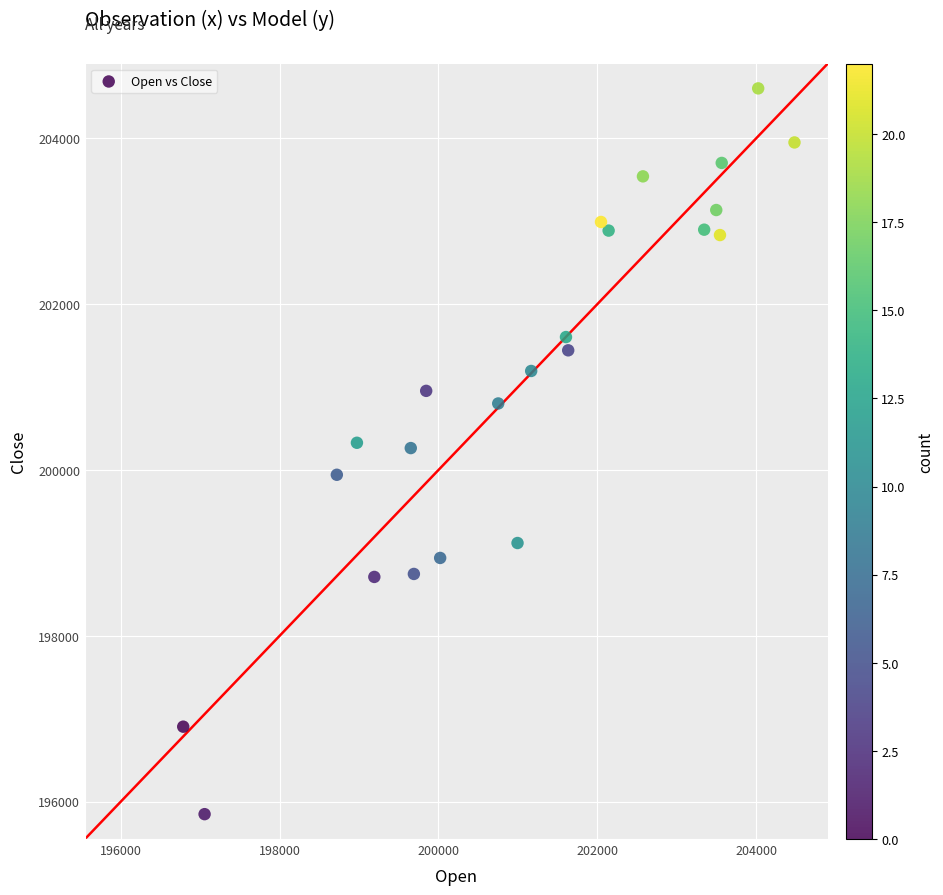

What is the range of X values (max minus min)?

7696